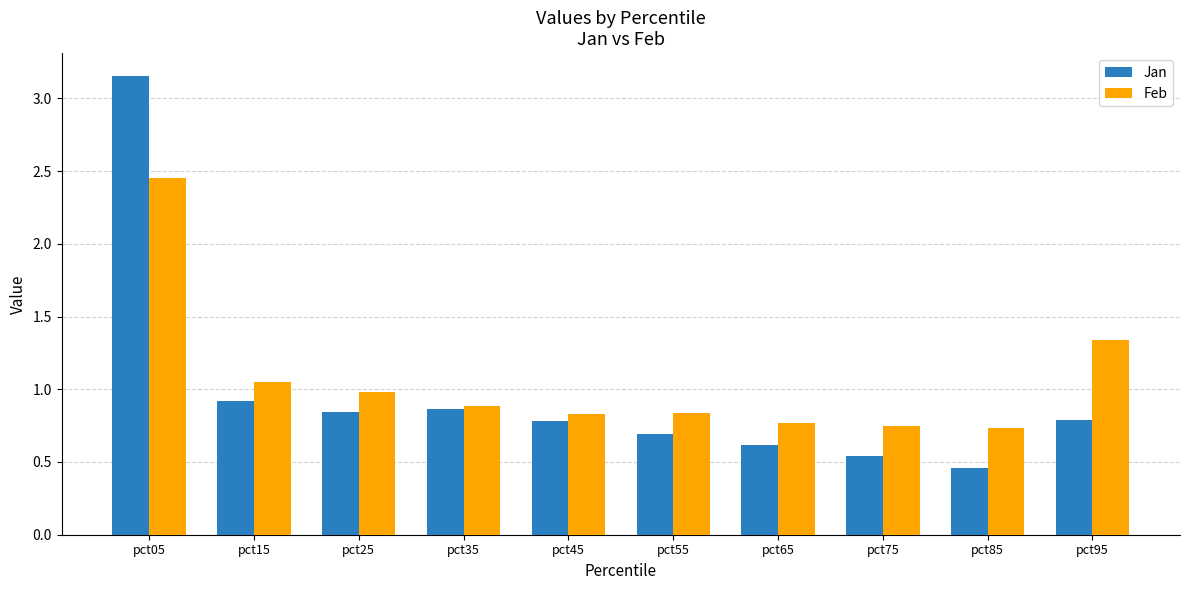

At which label does Jan reach its peak?

pct05